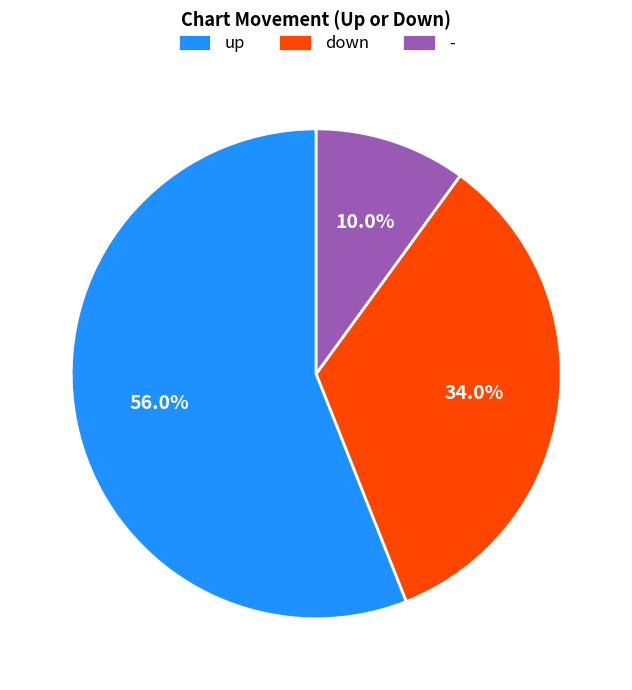

Which category accounts for the majority?

up